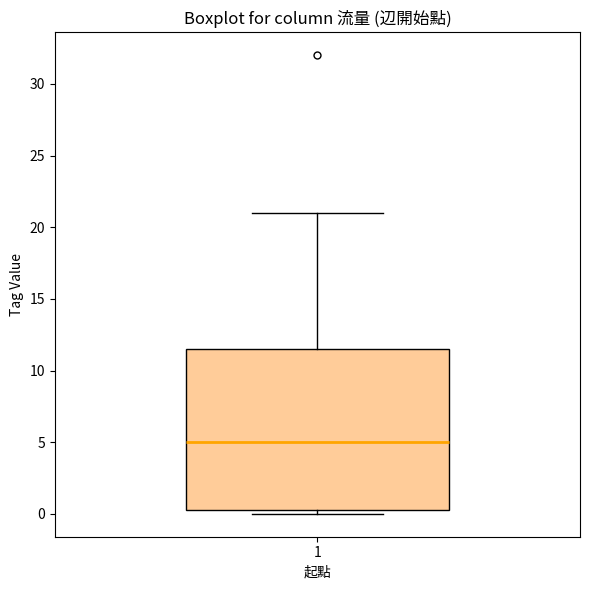

Where is the lower edge of the box at x = 1 on the y-axis? The values are not printed on the chart, so give them approximately, as read against the axis.

0.5